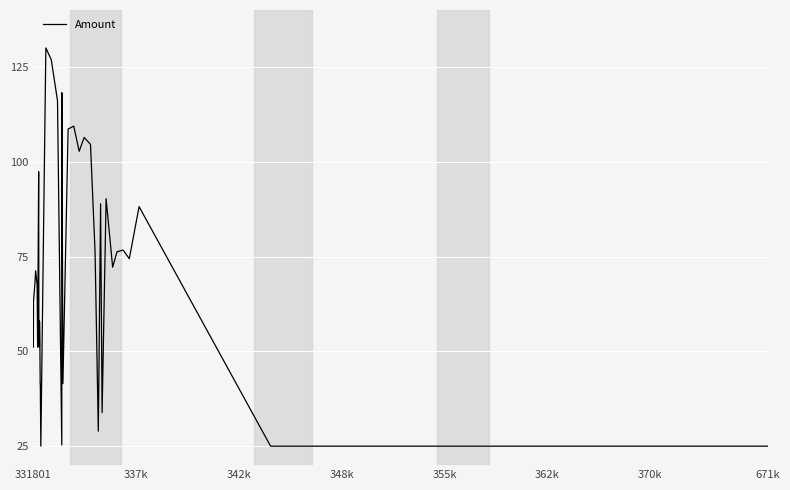

What is the difference between the maximum and minimum values?

105.0